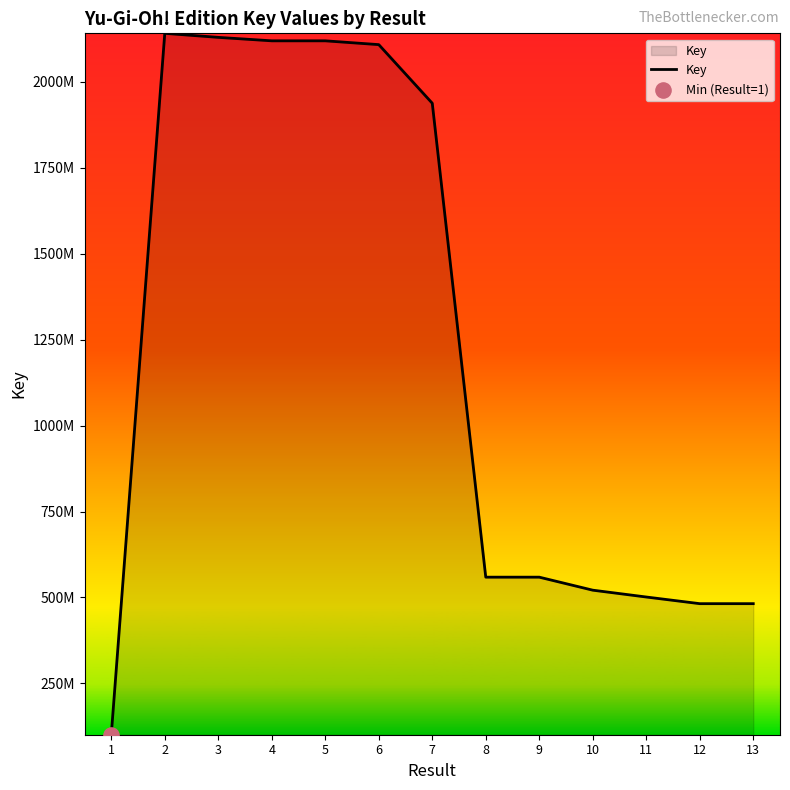

What is the change in value from 2 to 10?

-1620146952